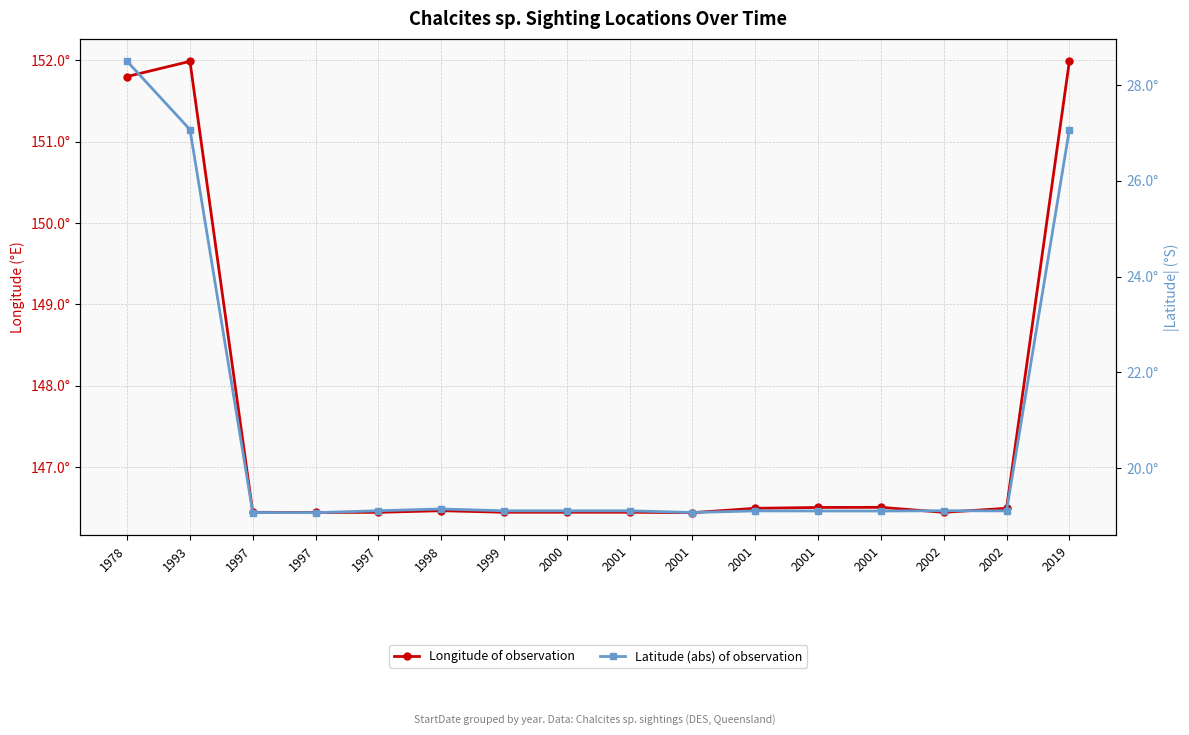

Rank the series at 1997 from lowest to highest value.

Latitude (abs) of observation, Longitude of observation